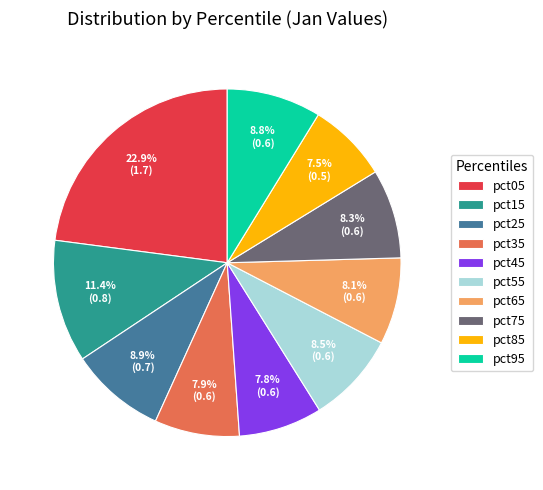

To the nearest percent, what percentage of the pie is pct15?

11%